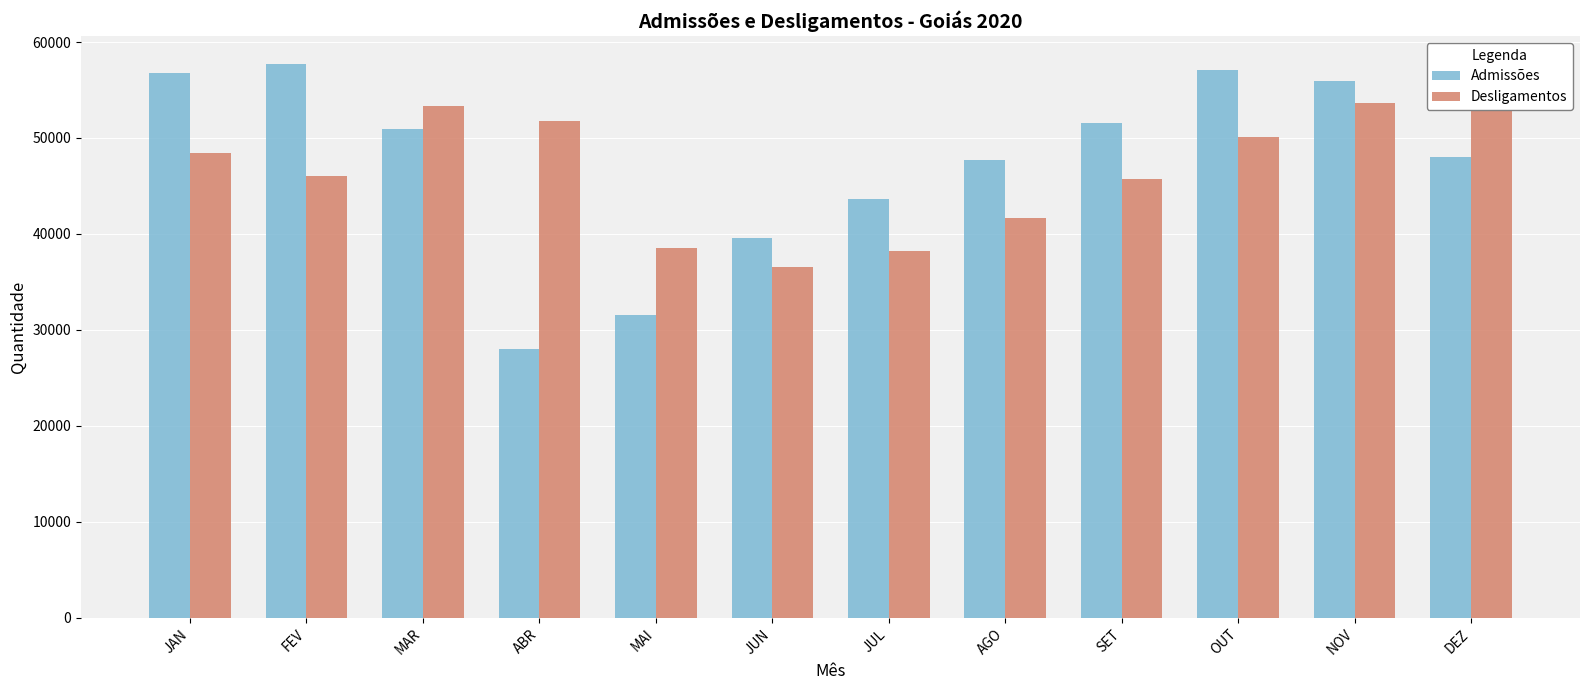

Is it true that Admissões equals 56766 at JAN?

True